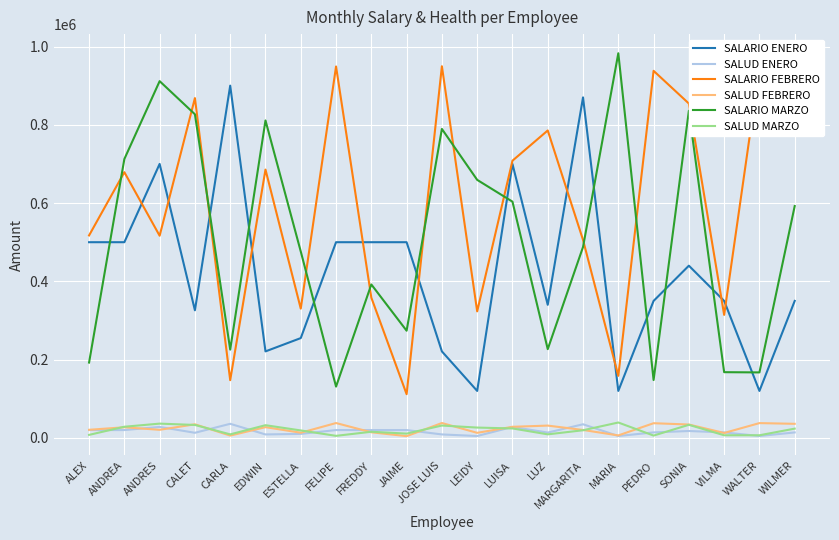

What is the difference between the maximum and minimum values in the SALUD ENERO series?

31200.0